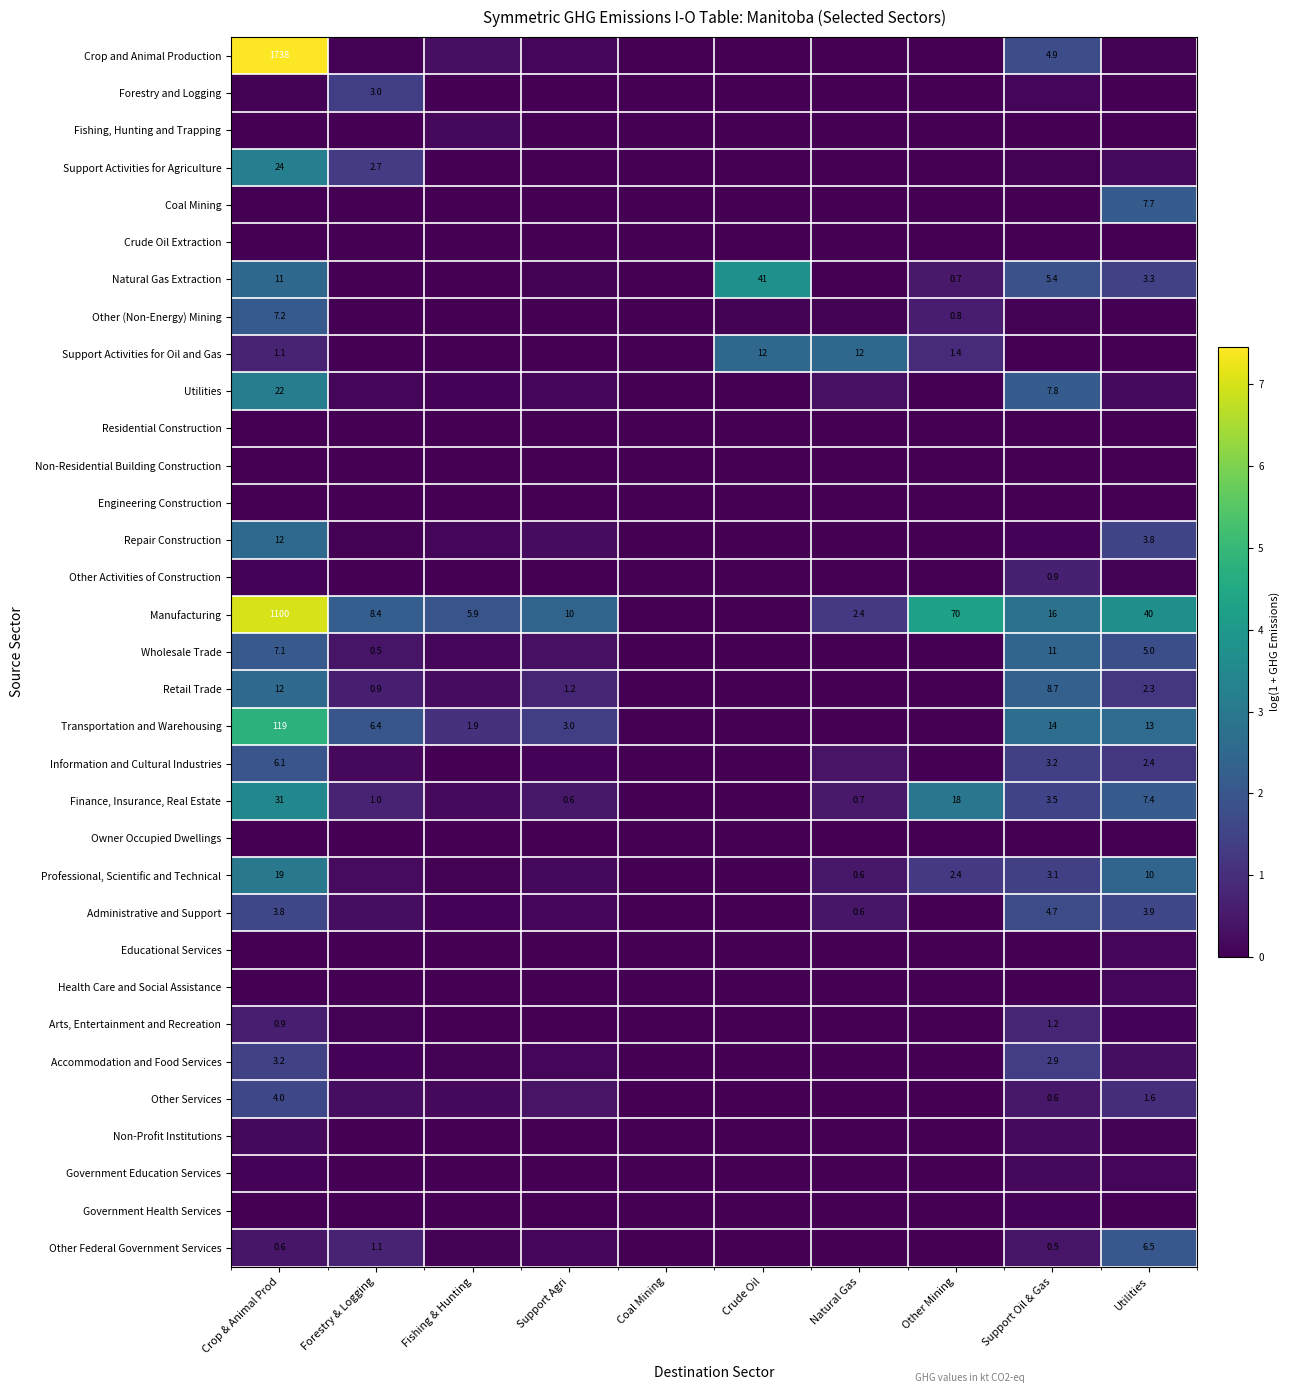

True or false: Educational Services has a value of 0.0 at Forestry & Logging.

False